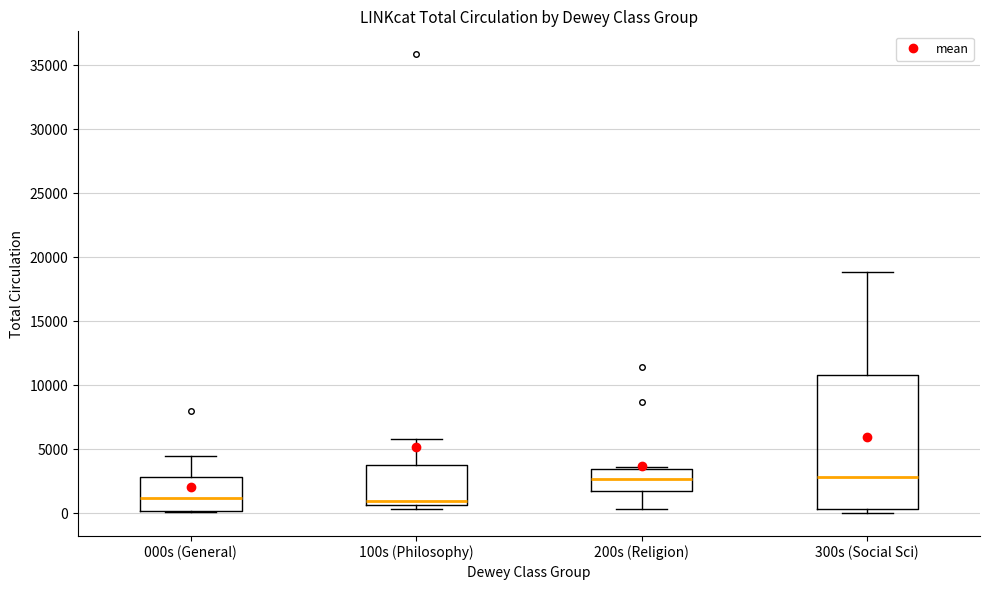

Reading left to right, read every box against the y-axis: the position of its median line, the range the box covers, and the ends of its whiskers. The values are not printed on the chart, so give them approximately, as read against the axis.

000s (General): median 1000, box 0 to 3000, whiskers 0 to 4500
100s (Philosophy): median 1000, box 500 to 4000, whiskers 500 (just below the box's lower edge) to 6000
200s (Religion): median 2500, box 1500 to 3500, whiskers 500 to 3500
300s (Social Sci): median 3000, box 500 to 11000, whiskers 0 to 19000